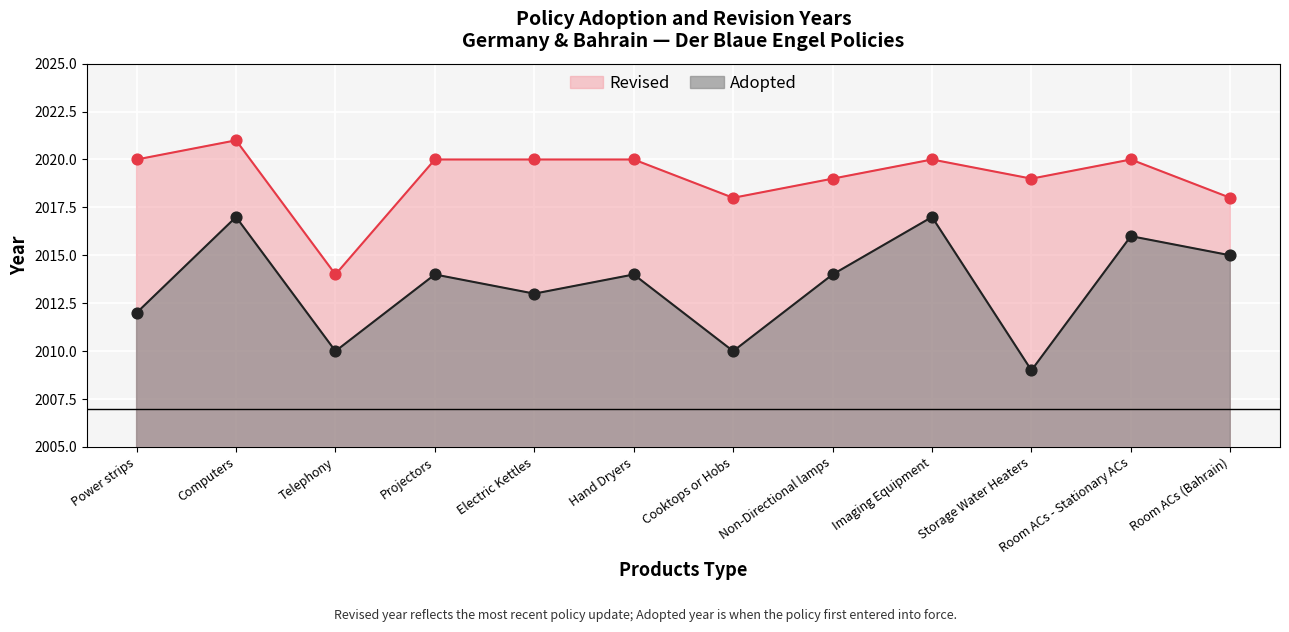

What are all the series names shown in the legend?

Revised, Adopted